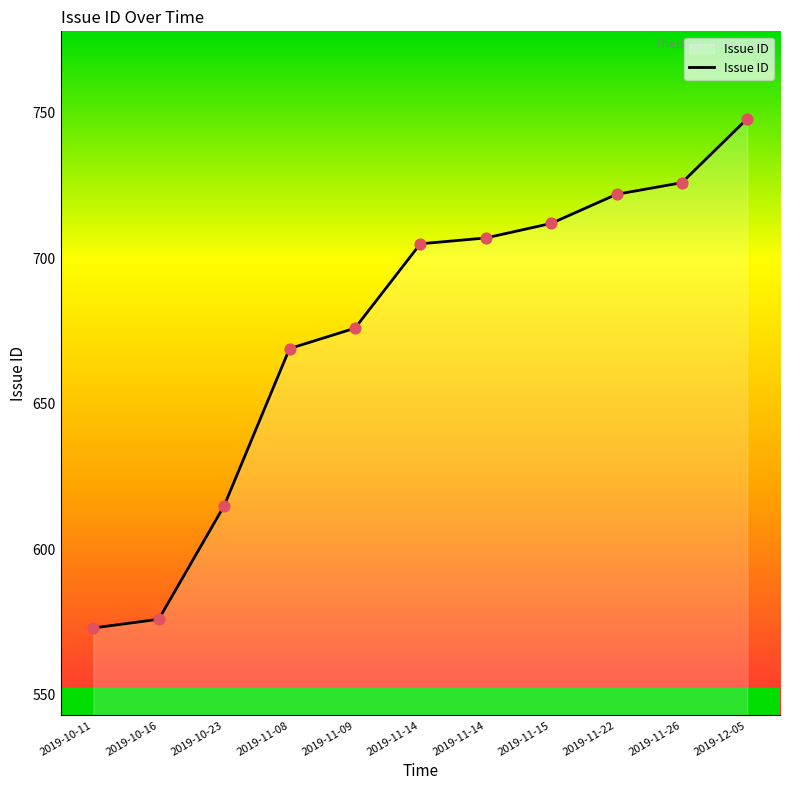

Approximately how many times larger is the value at 2019-11-26 compared to 2019-11-22?

1.0